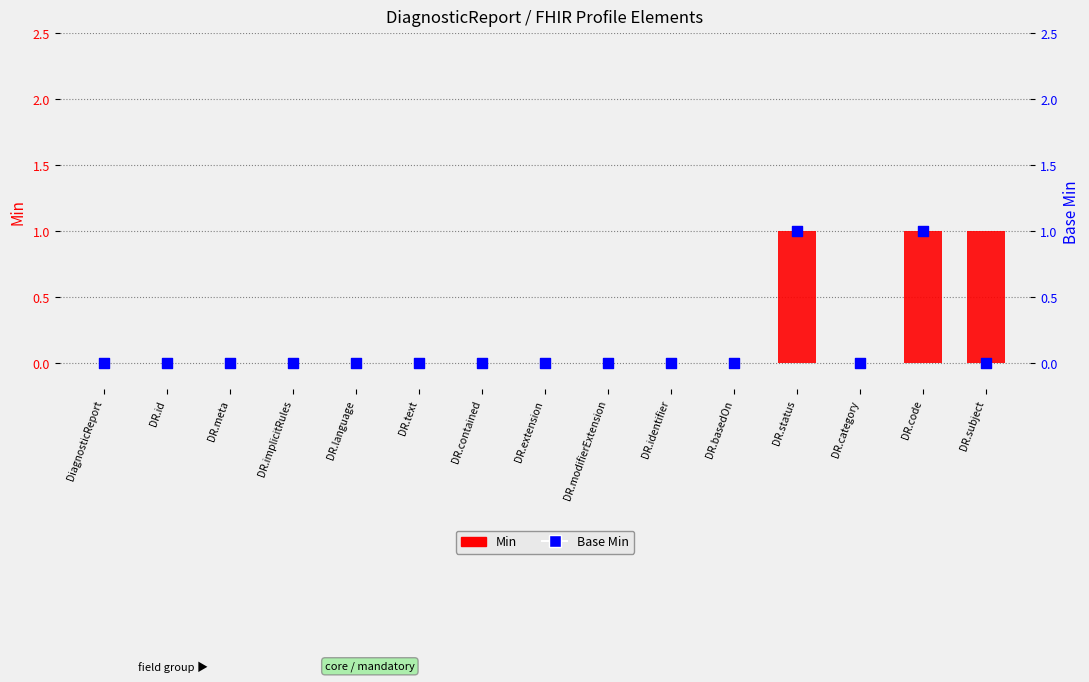

Which series has the largest Y range (max minus min)?

Min